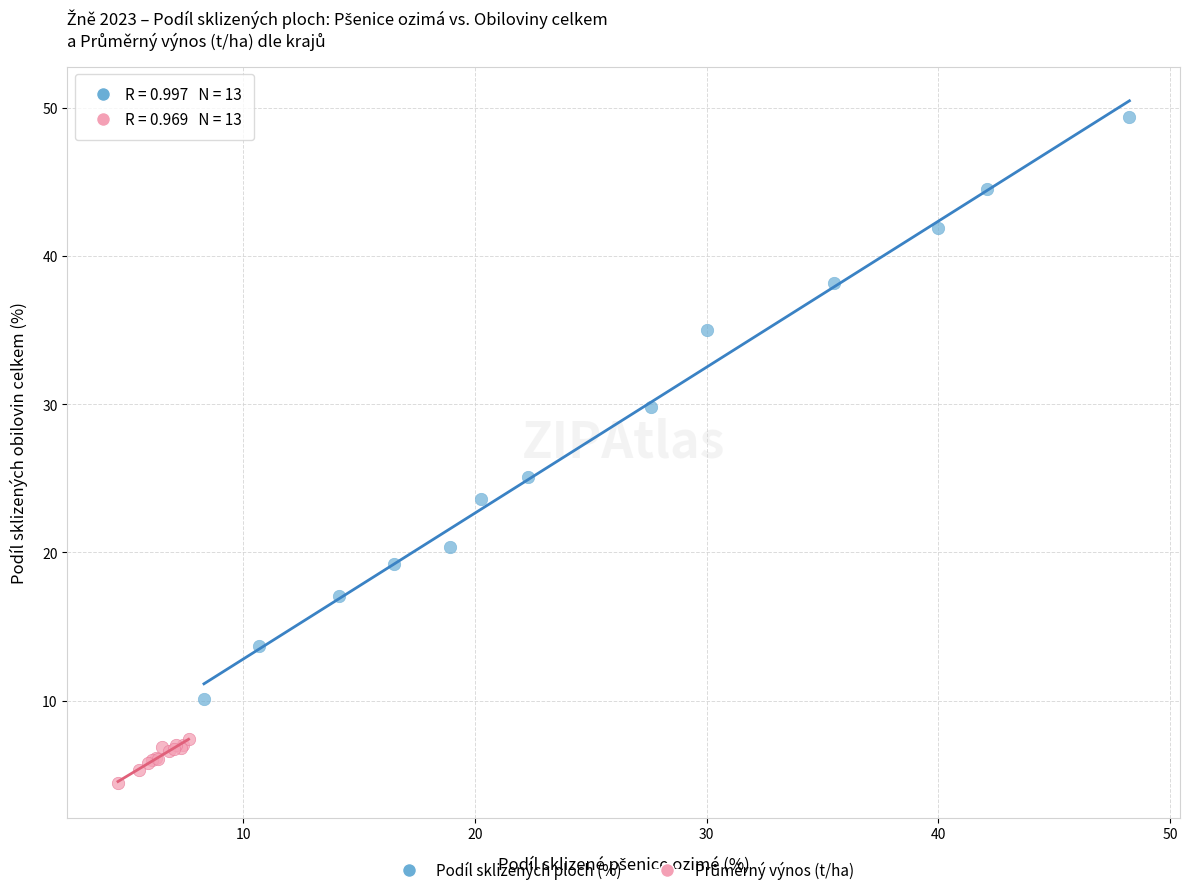

Which series contains the highest Y value?

Podíl sklizených ploch (%)